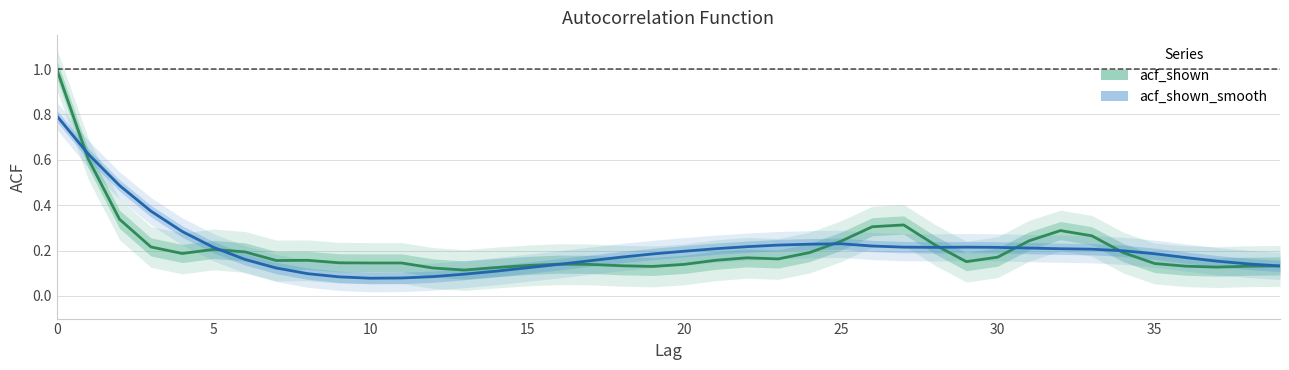

Where is the first local minimum for acf_shown_smooth?

10